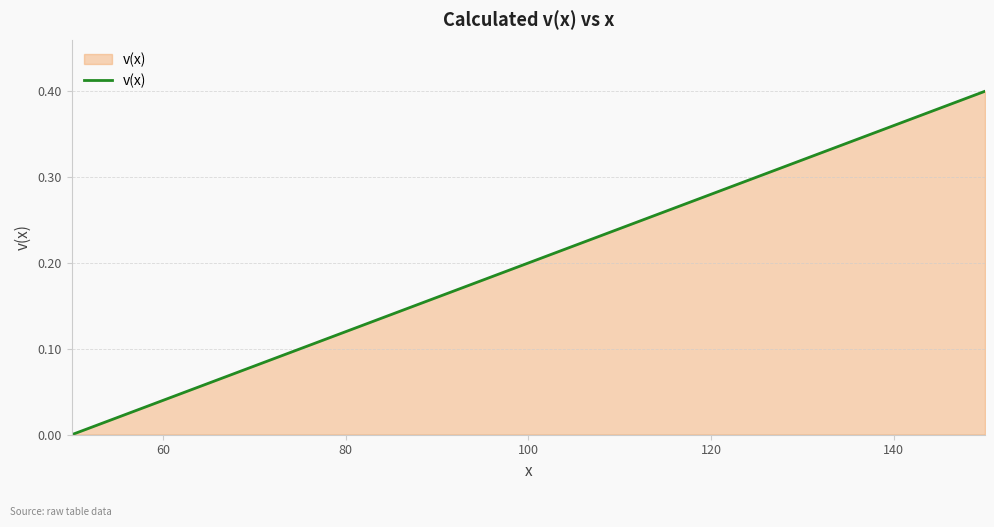

What is the maximum value shown in the chart?

0.4